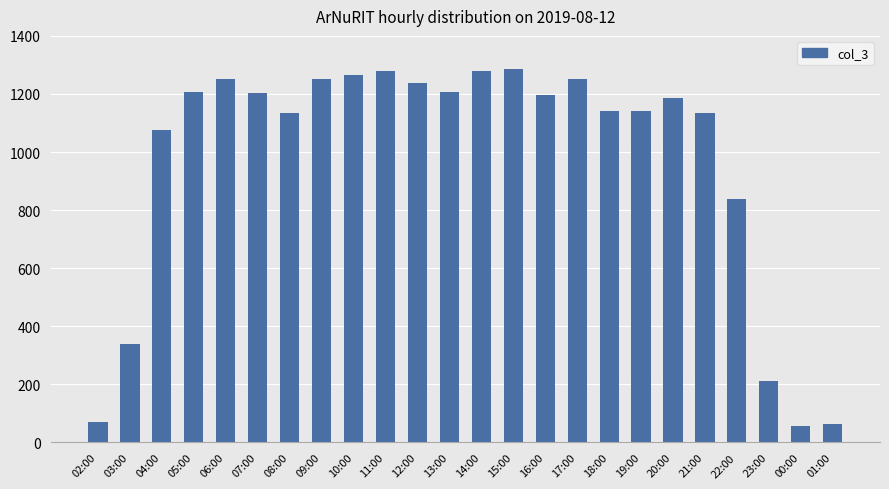

What is the maximum value shown in the chart?

1286